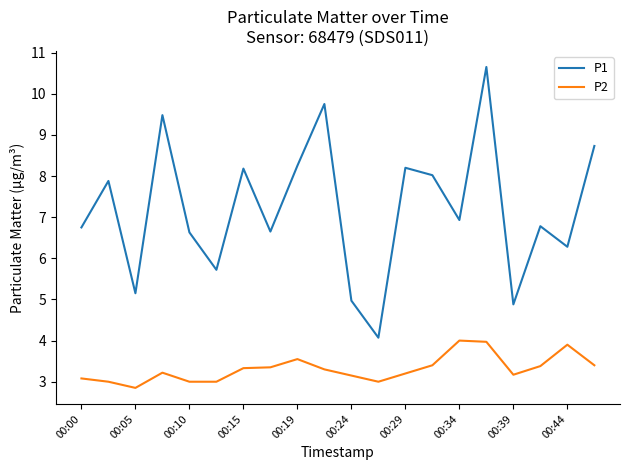

What is the smallest value displayed?

2.9